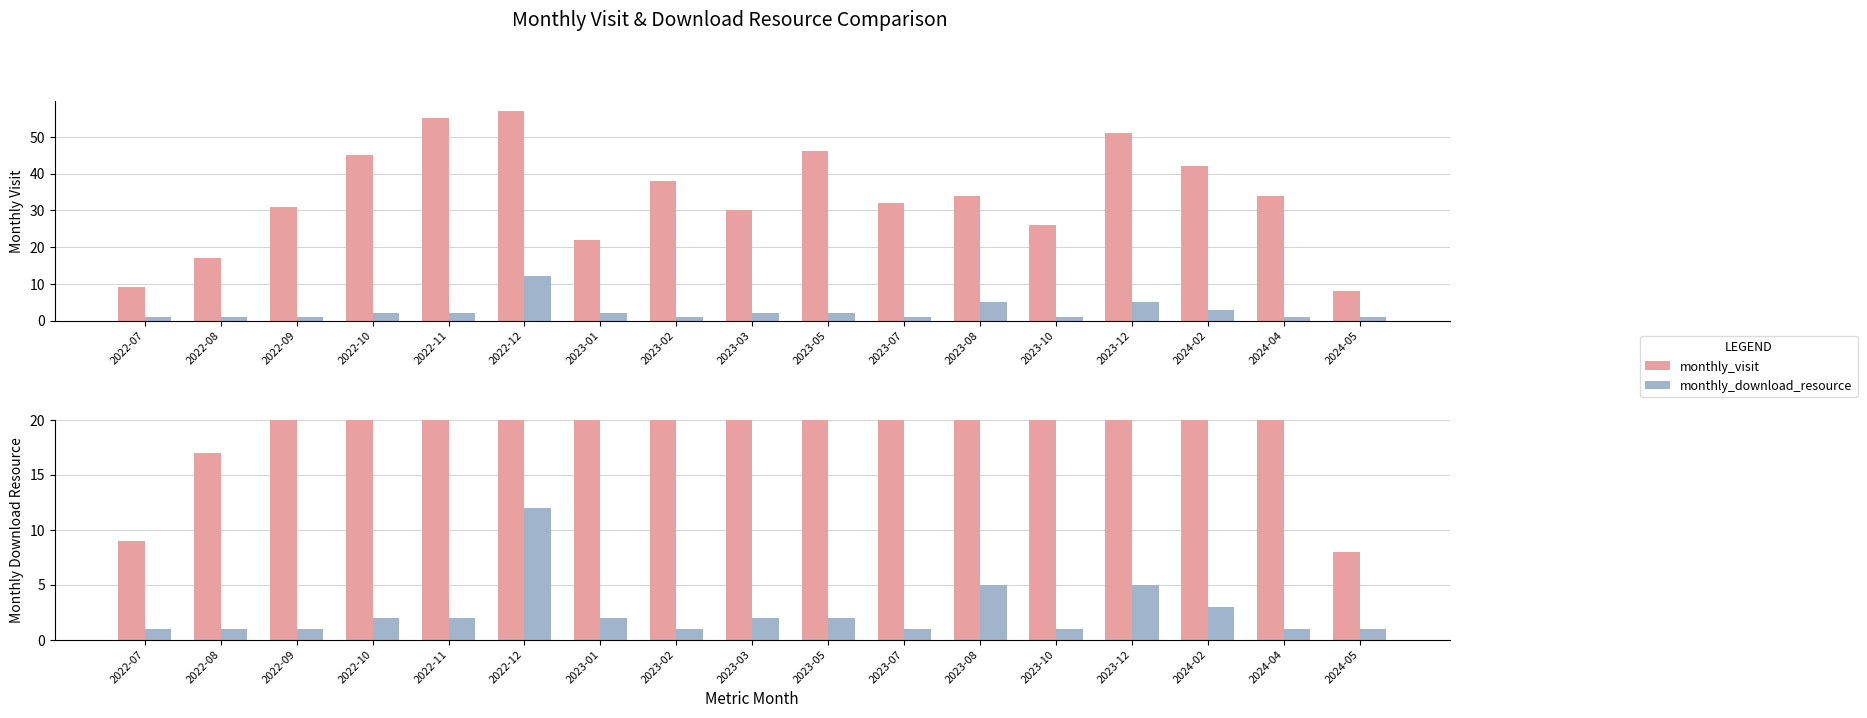

Which series changed the most between 2022-09 and 2024-05?

monthly_visit